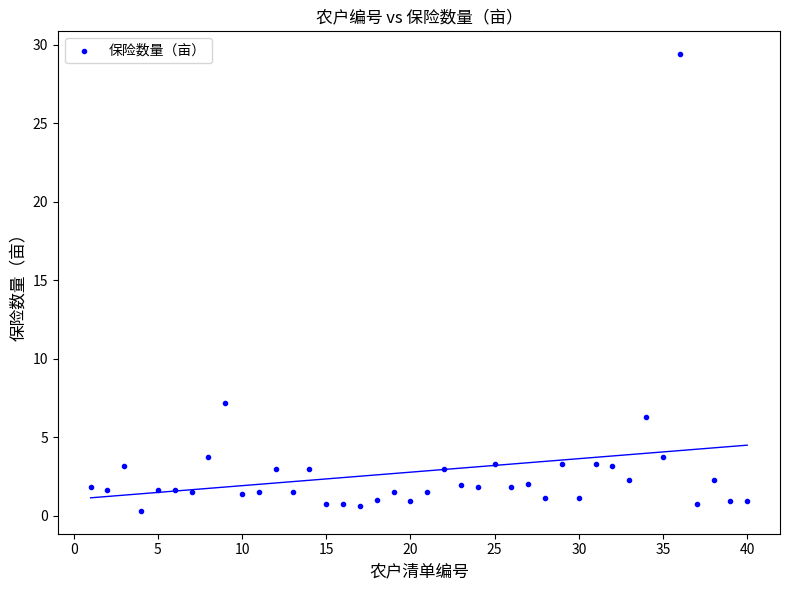

What is the range of Y values (max minus min)?

29.1